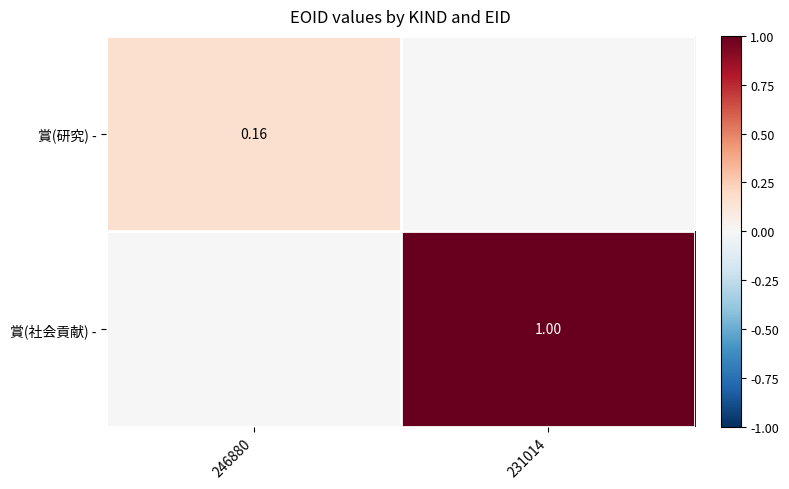

How many positive values does the 賞(研究) - series have?

1